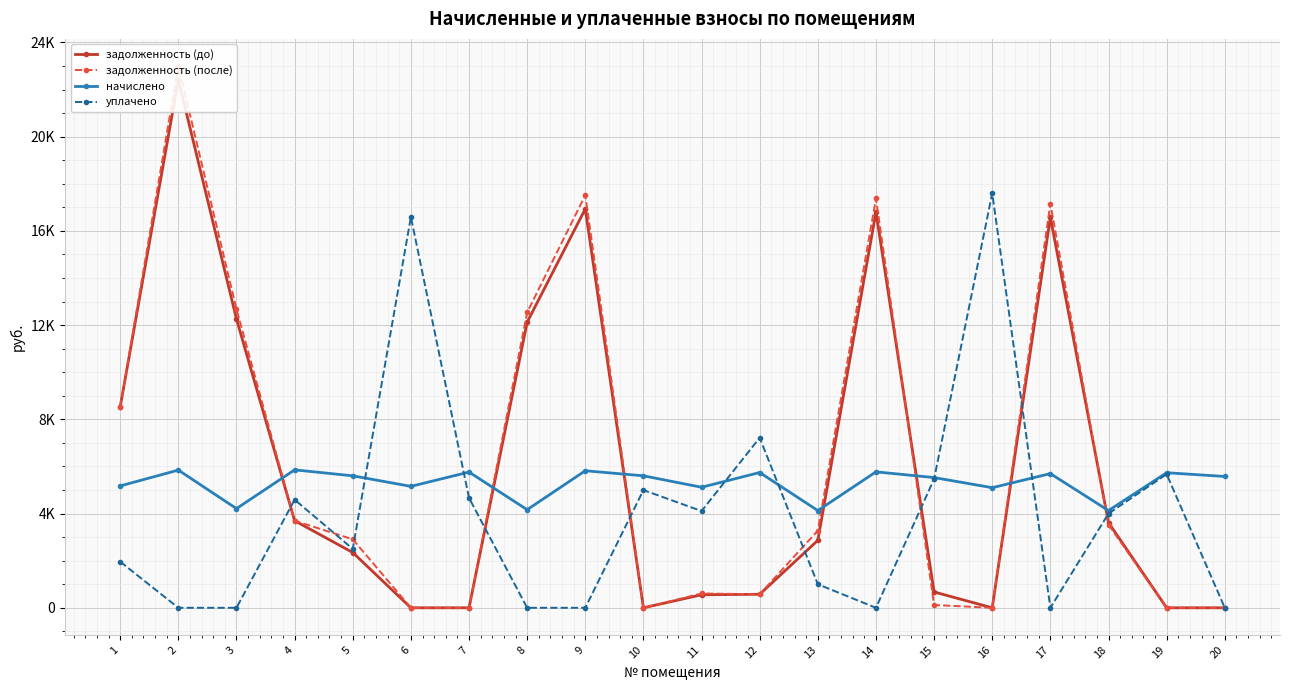

Does the chart display data point markers on the line(s)?

Yes